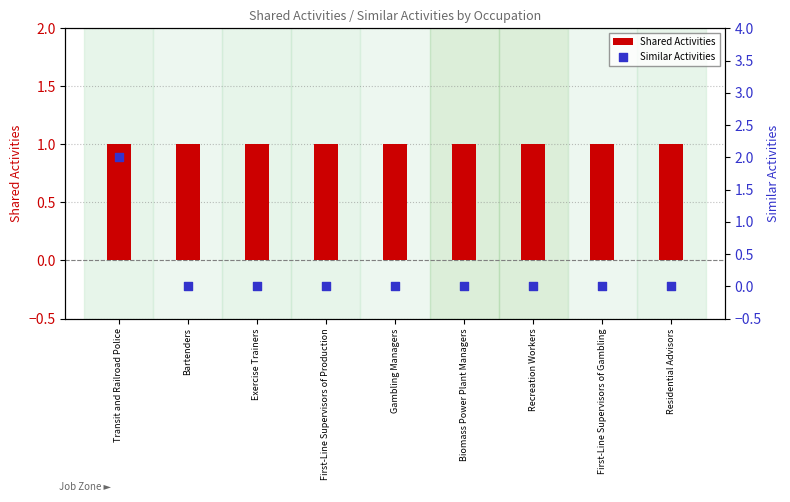

Is the value of Shared Activities at Transit and Railroad Police greater than the value of Similar Activities at Transit and Railroad Police?

No